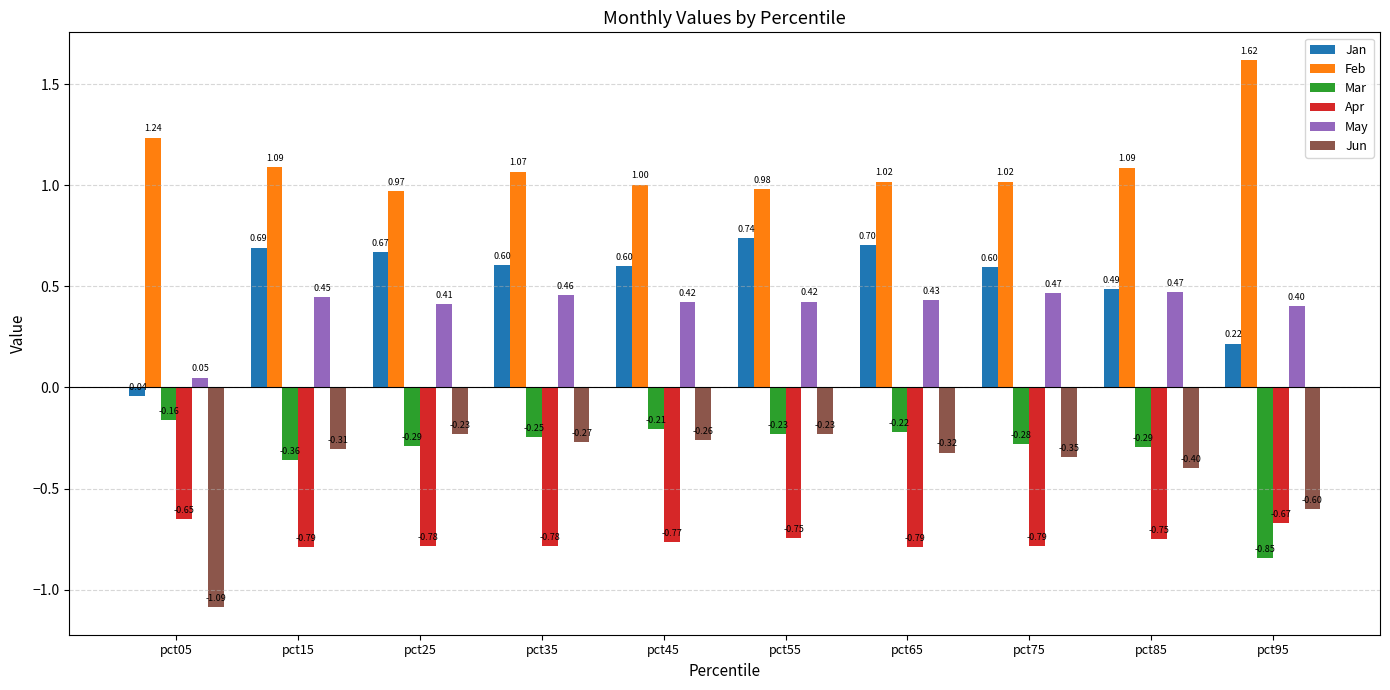

At pct75, list the series in order from smallest to largest.

Apr, Jun, Mar, May, Jan, Feb